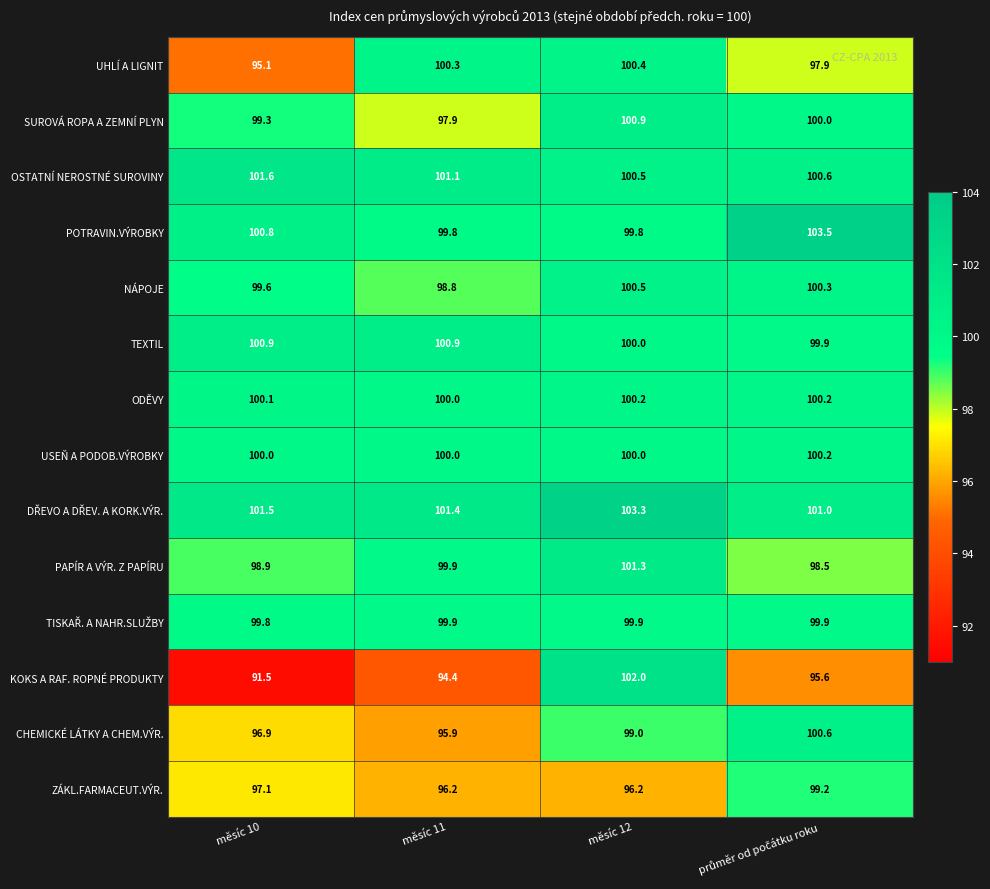

What is the average value of the UHLÍ A LIGNIT series?

98.4